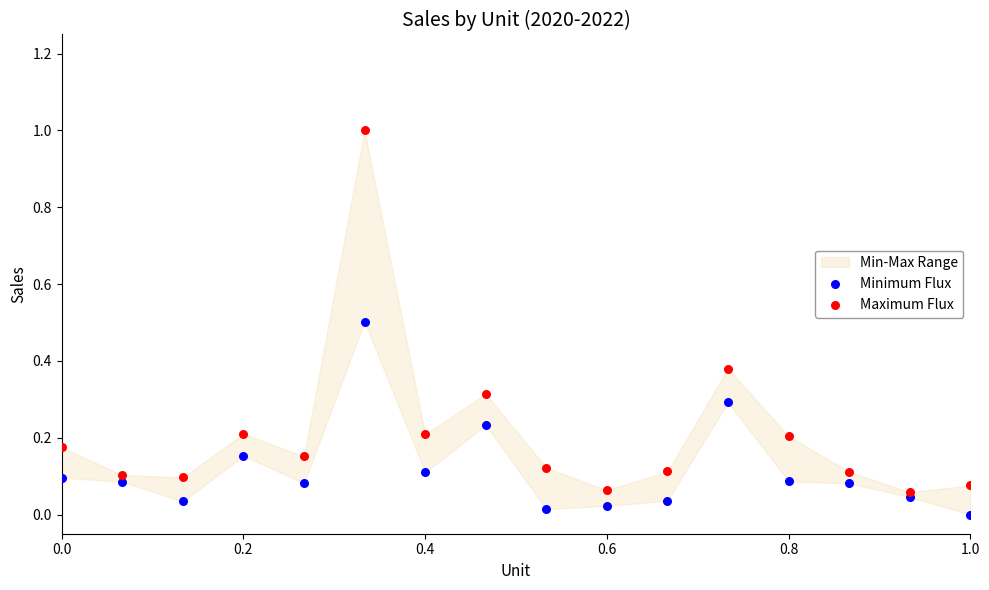

Which series contains the lowest Y value?

Minimum Flux